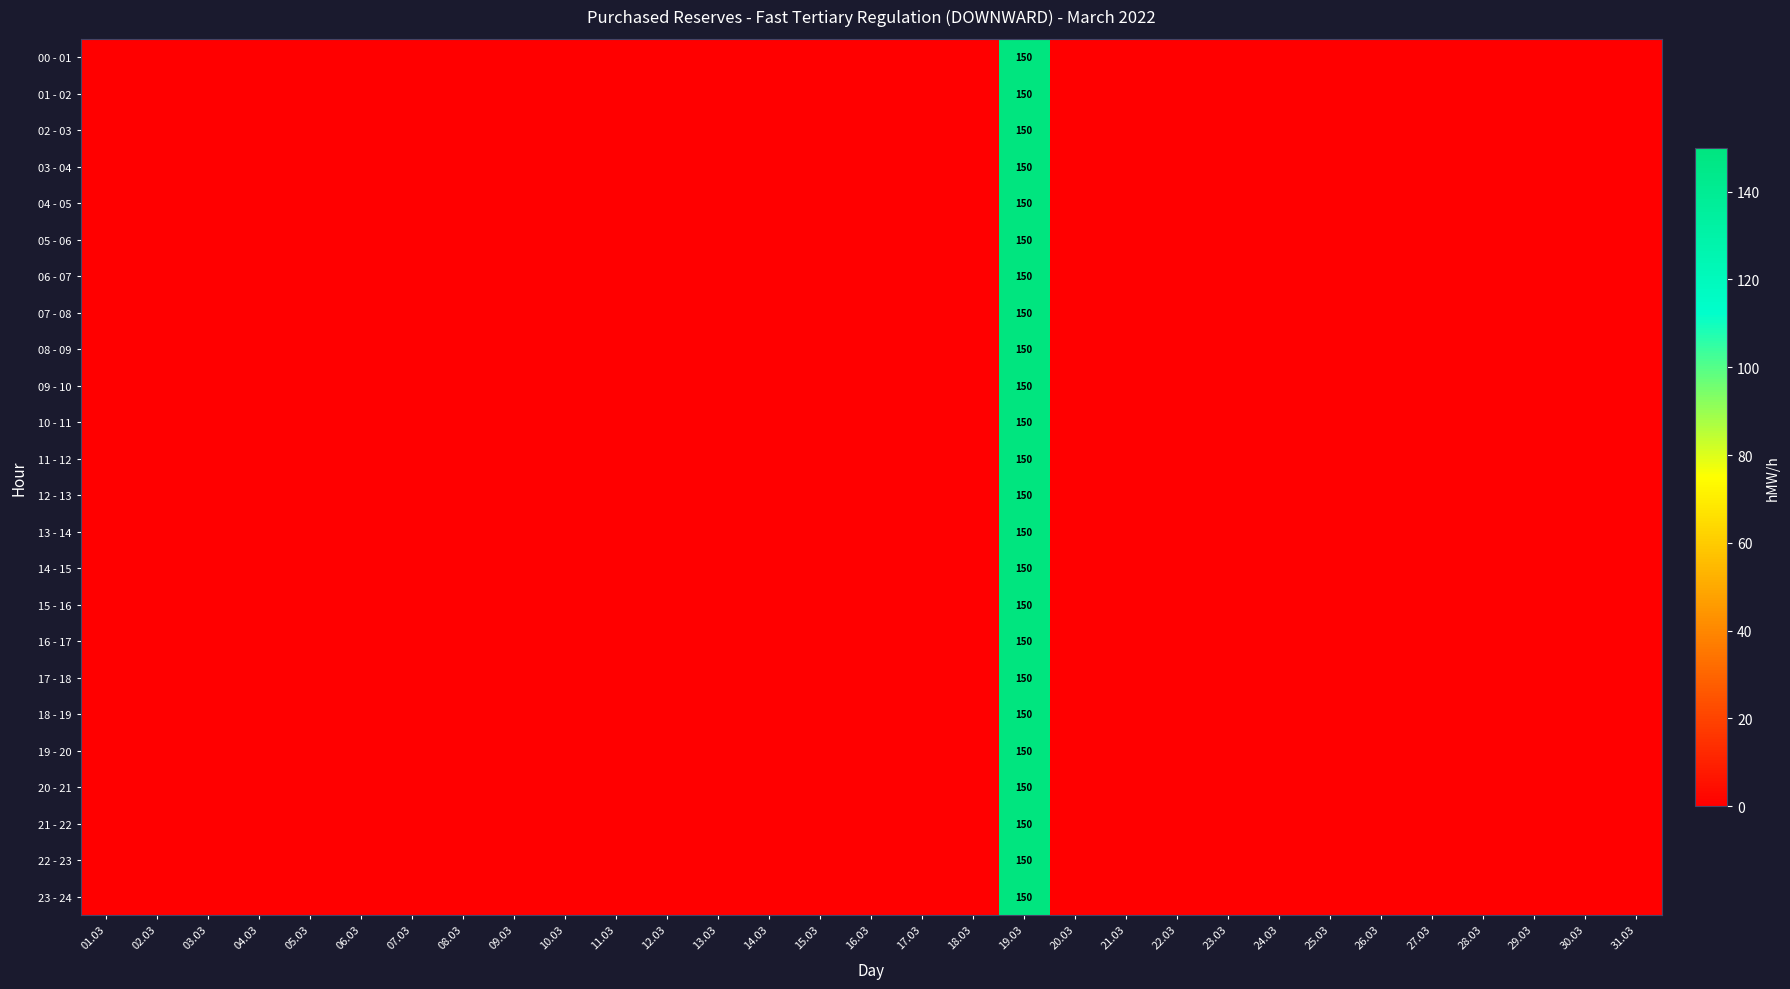

Which category has the lowest value across all series?

01.03